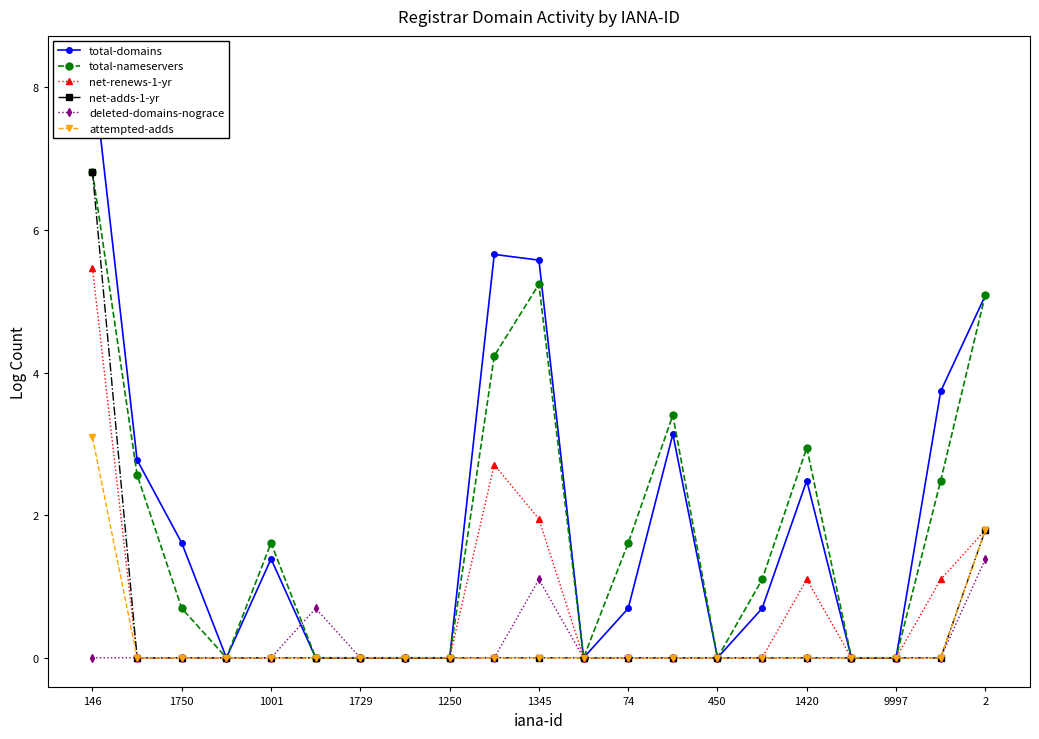

At which category is the sum across all series the highest?

146